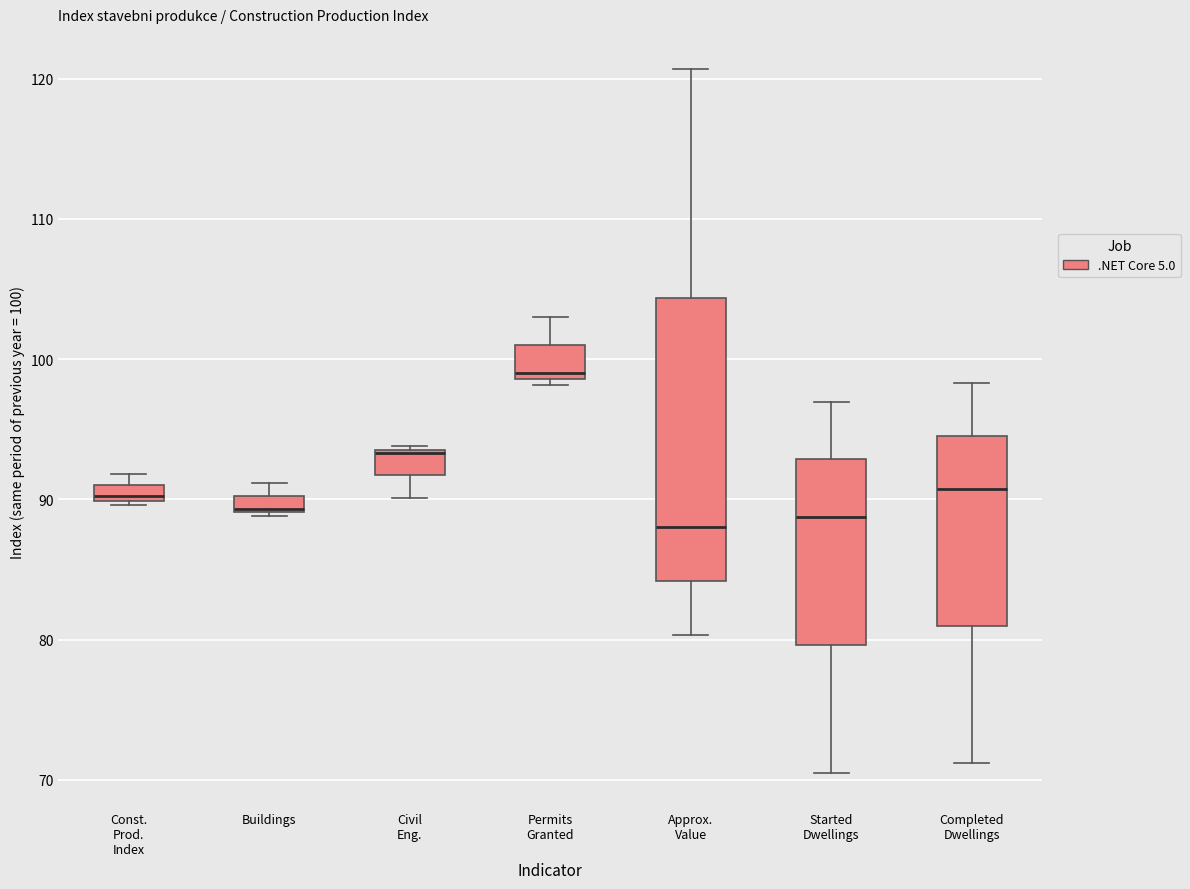

Where does the upper whisker of the box for Started Dwellings end on the y-axis? The values are not printed on the chart, so give them approximately, as read against the axis.

97